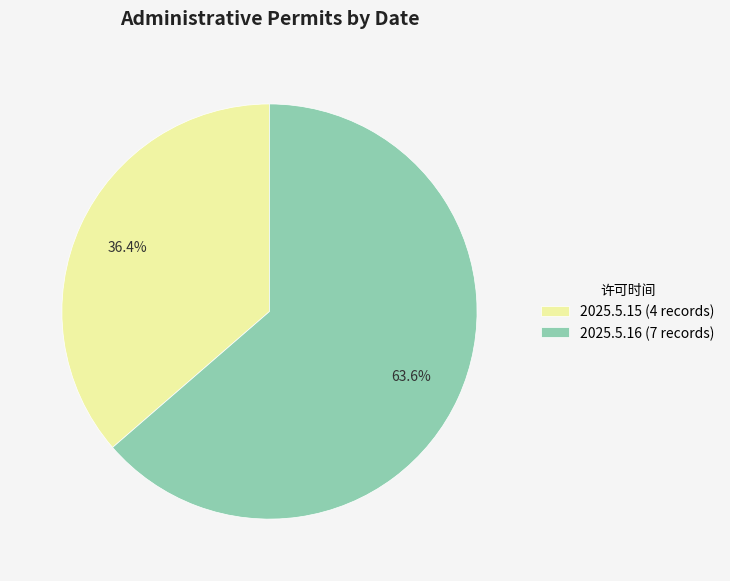

To the nearest percent, what is the difference between the 2025.5.16 and 2025.5.15 slice percentages?

27%